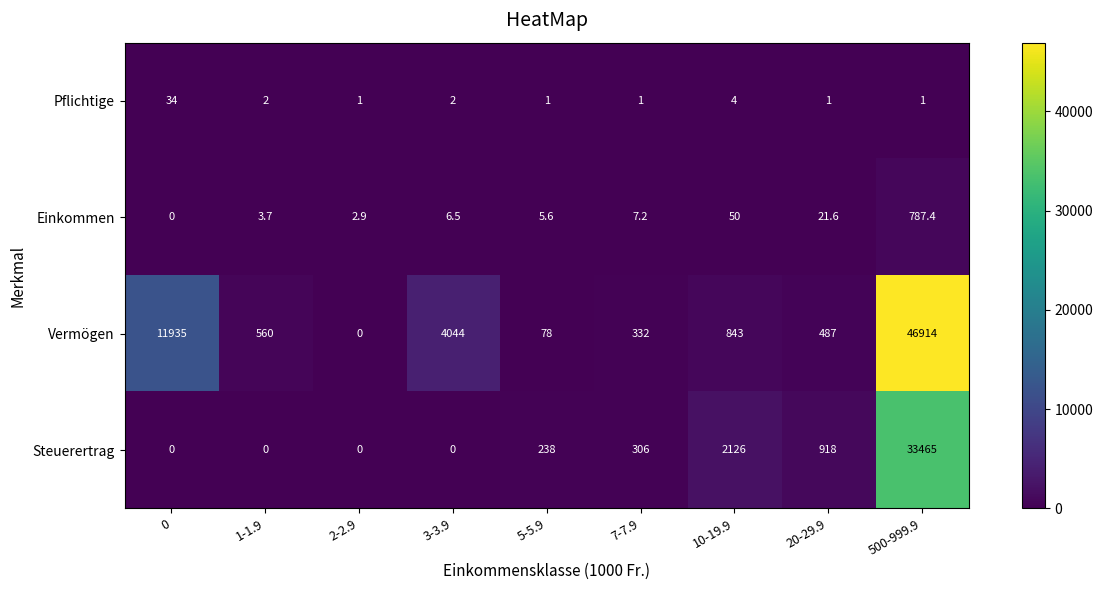

How many values in Einkommen are above zero?

8